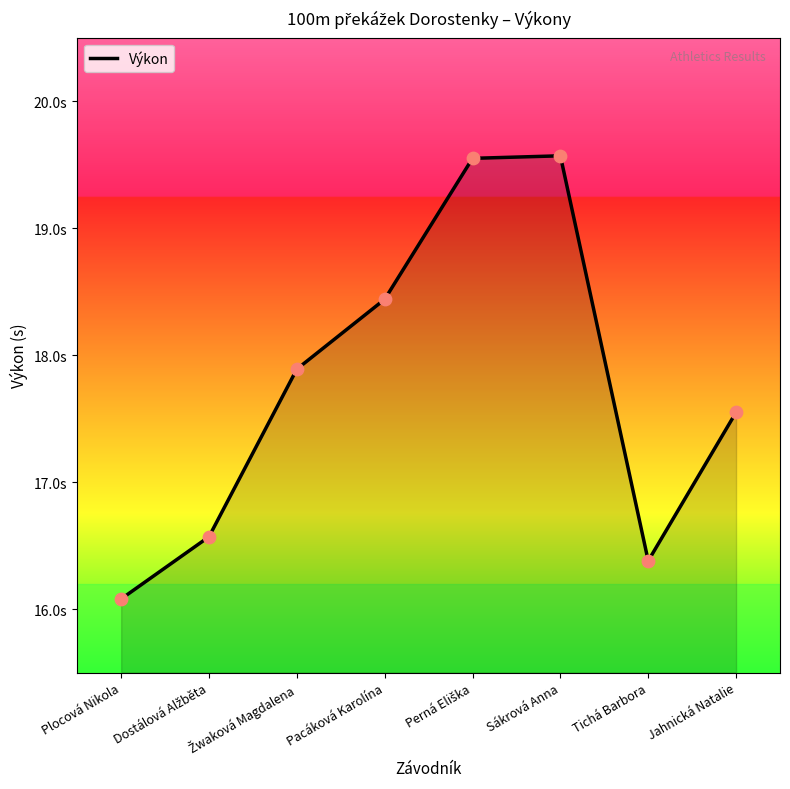

What is the change in value from Sákrová Anna to Jahnická Natalie?

-2.0